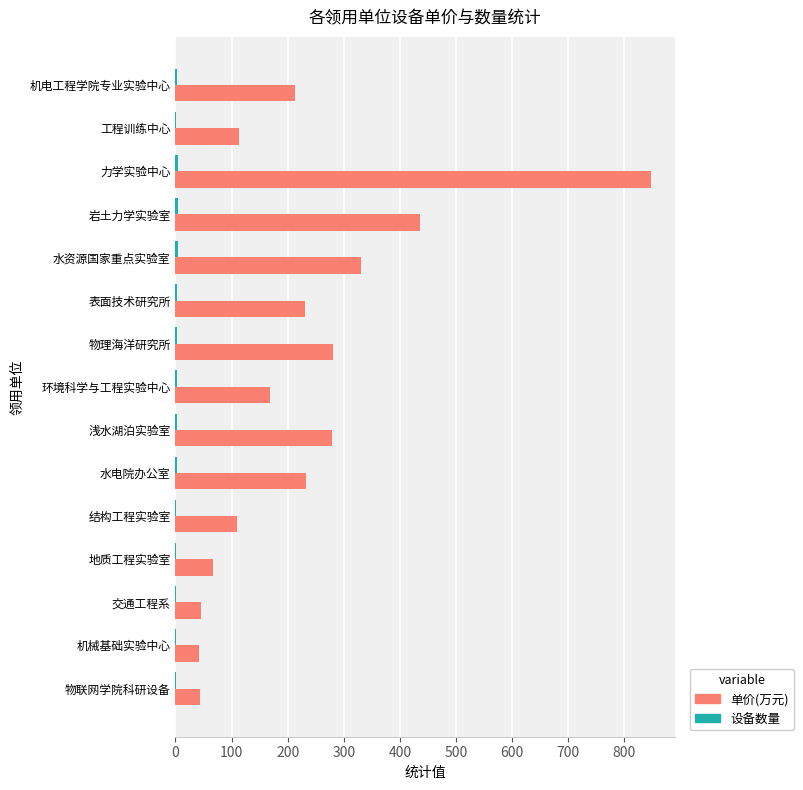

At which label is 单价(万元) closest to 445?

岩土力学实验室